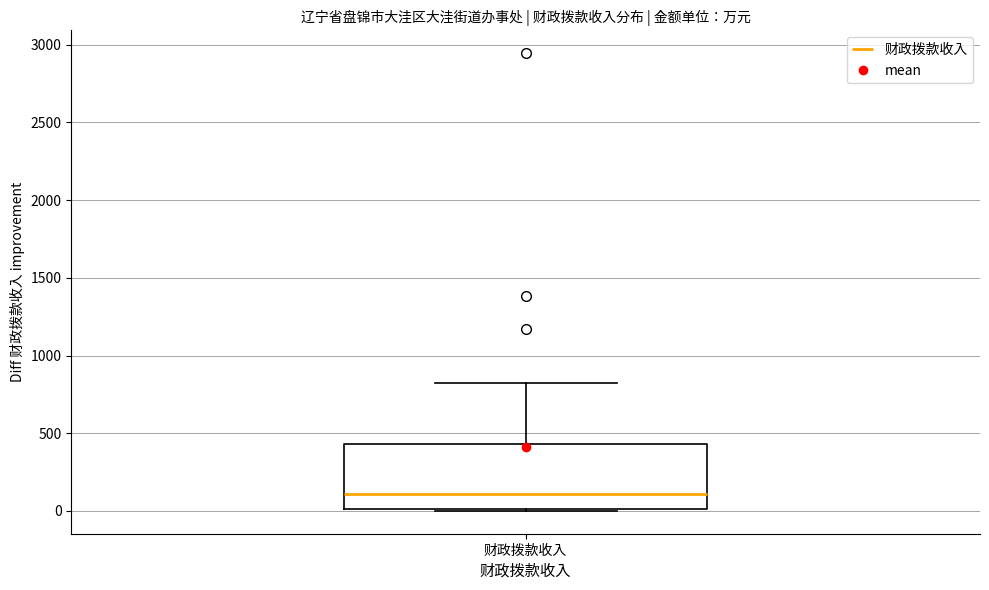

Read this box plot against the y-axis: the position of the median line, the range covered by the box, and the ends of both whiskers. The values are not printed on the chart, so give them approximately, as read against the axis.

median 100, box 0 to 450, whiskers 0 to 800